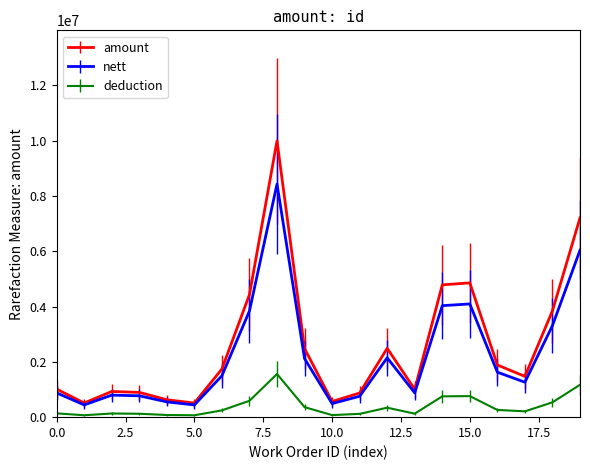

List the series in order of their overall mean, lowest first.

deduction, nett, amount